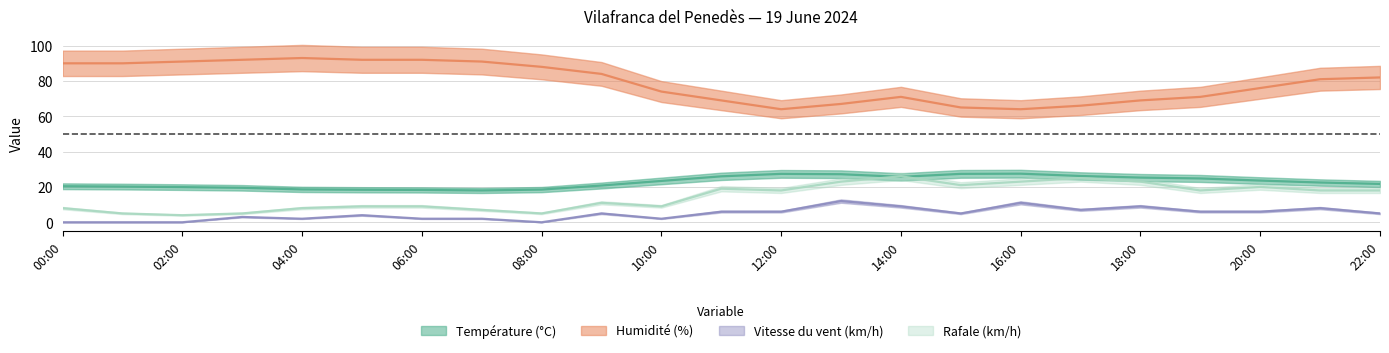

The Vitesse du vent (km/h) series shows 3.2 at 04:00. True or false?

False